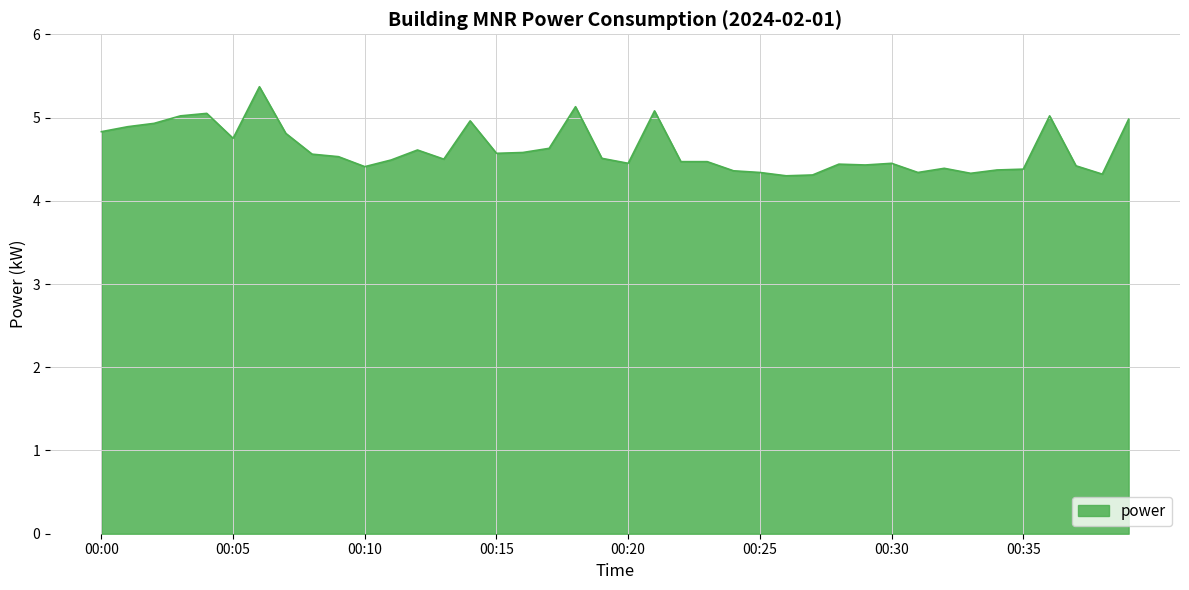

Does the chart have visible grid lines?

Yes